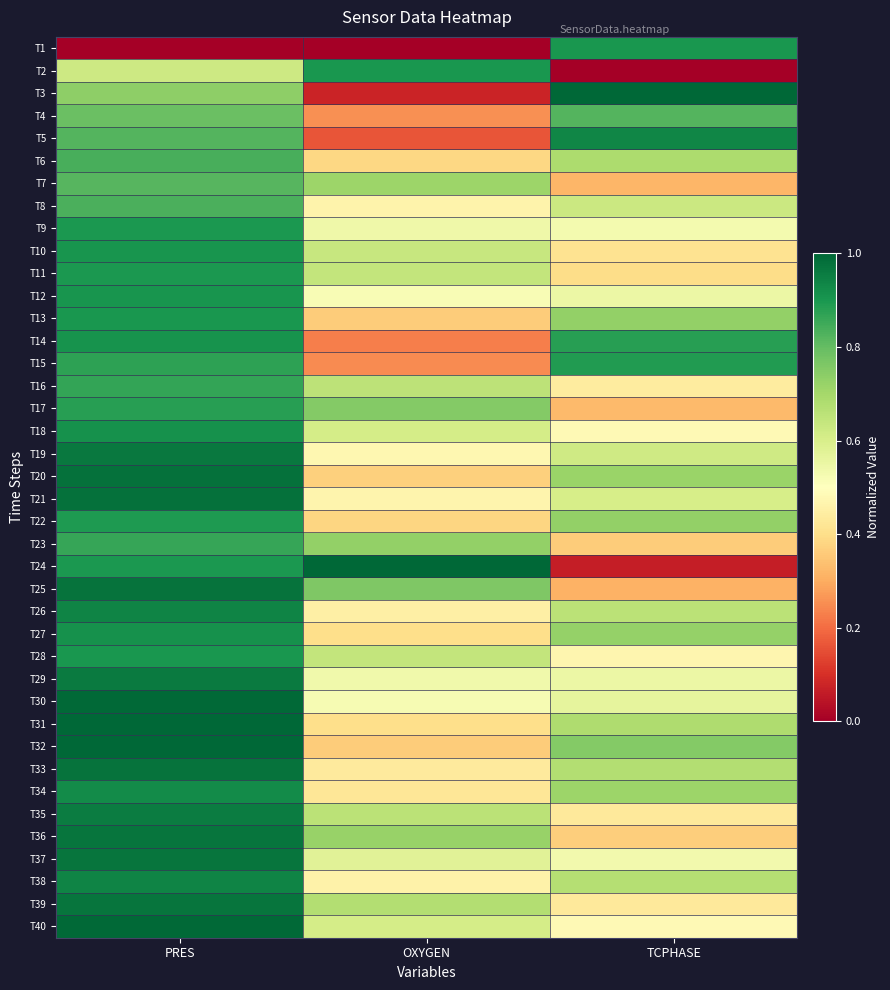

What is the total value across all series at OXYGEN?

20.2